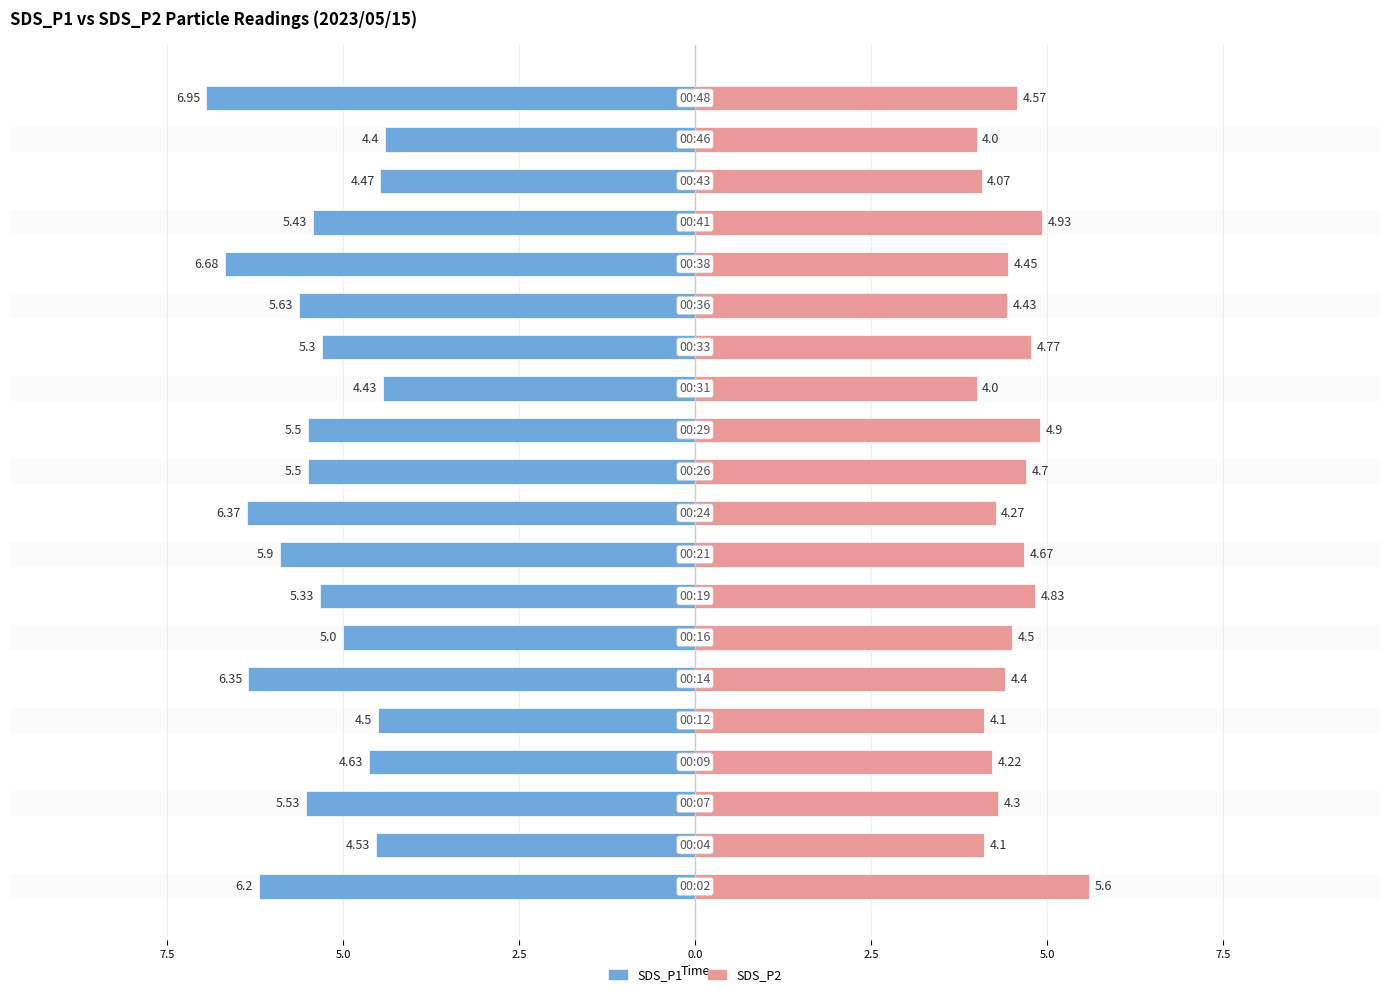

Reading right to left, extract all data points from this chart.

SDS_P1: -7.0	-4.4	-4.5	-5.4	-6.7	-5.6	-5.3	-4.4	-5.5	-5.5	-6.4	-5.9	-5.3	-5.0	-6.3	-4.5	-4.6	-5.5	-4.5	-6.2
SDS_P2: 4.6	4.0	4.1	4.9	4.5	4.4	4.8	4.0	4.9	4.7	4.3	4.7	4.8	4.5	4.4	4.1	4.2	4.3	4.1	5.6